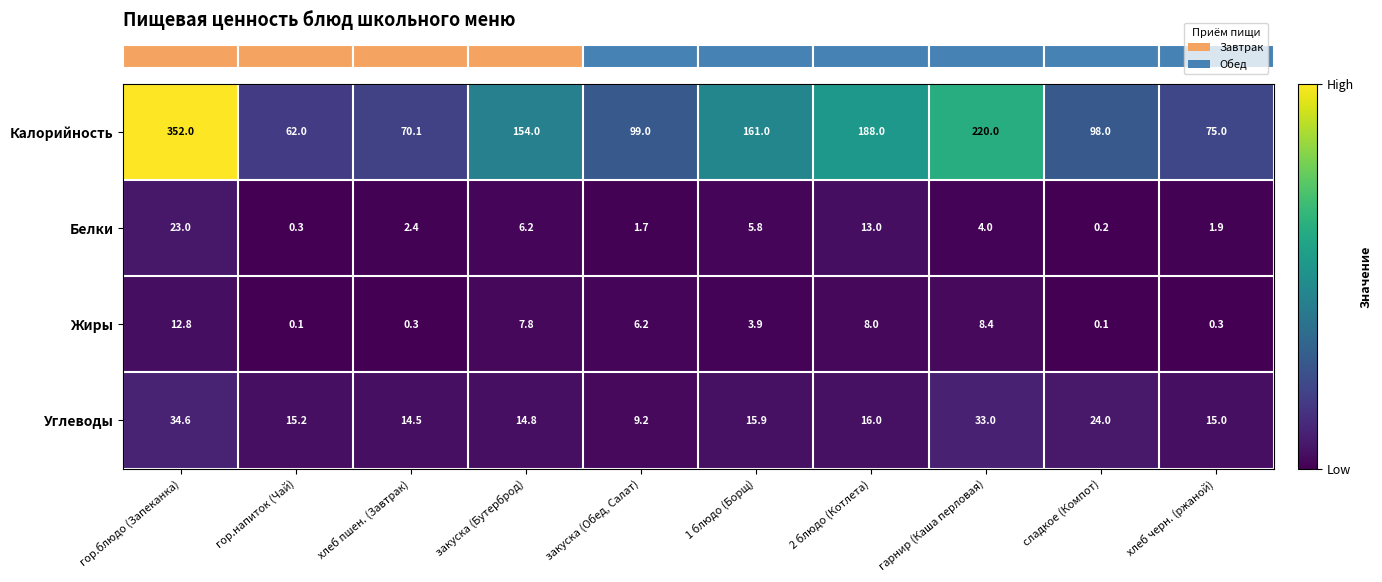

What is the difference between the Калорийность values at гарнир (Каша перловая) and 2 блюдо (Котлета)?

32.0